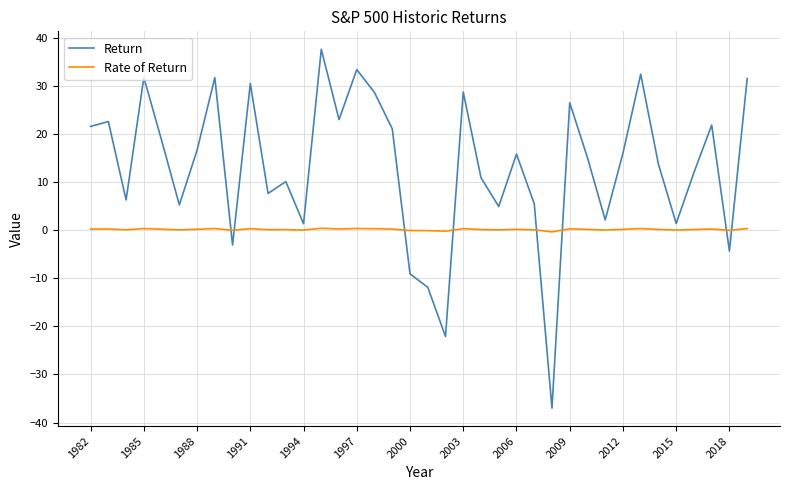

Which series has the largest total across all categories?

Return